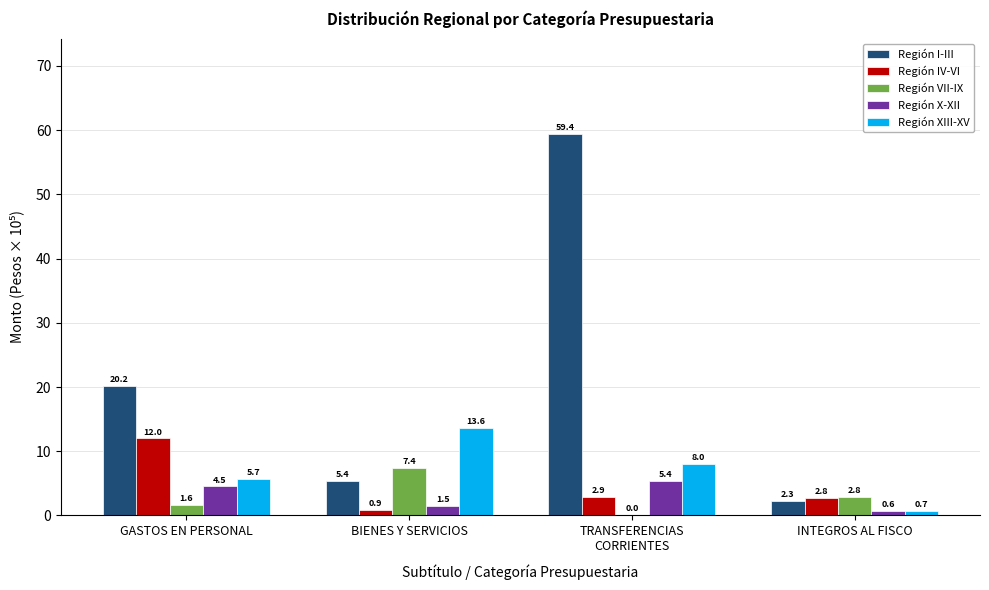

Which series has the largest total across all categories?

Región I-III